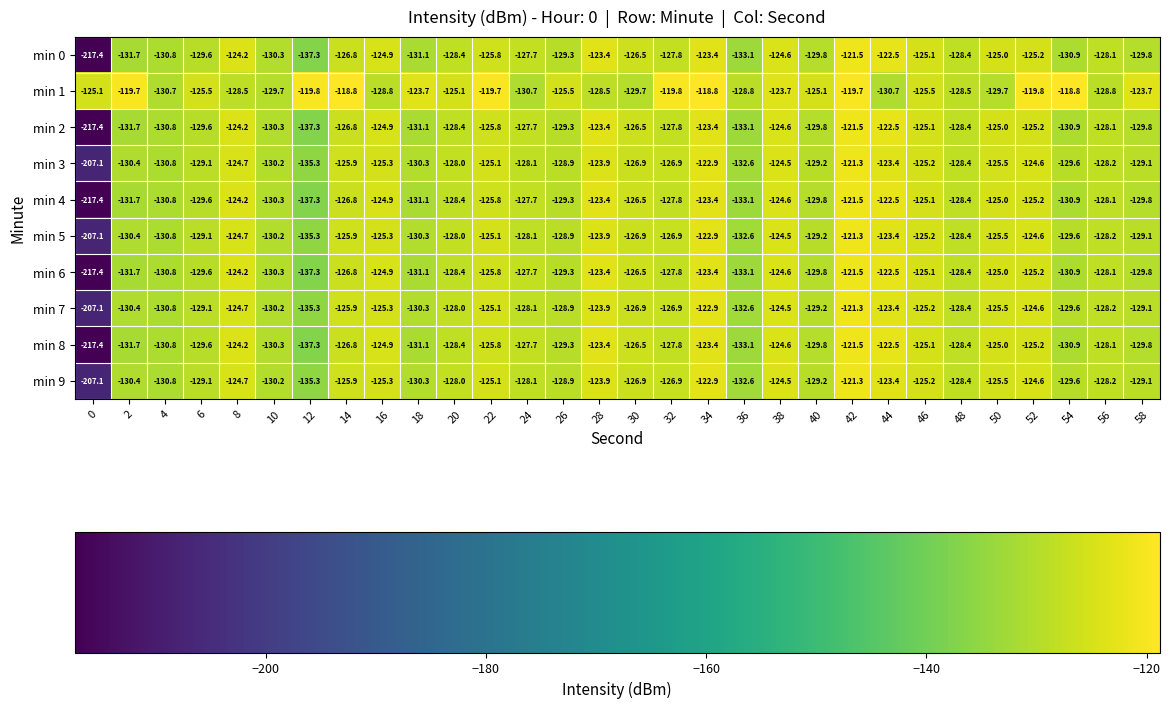

Which series has the largest total across all categories?

min 1